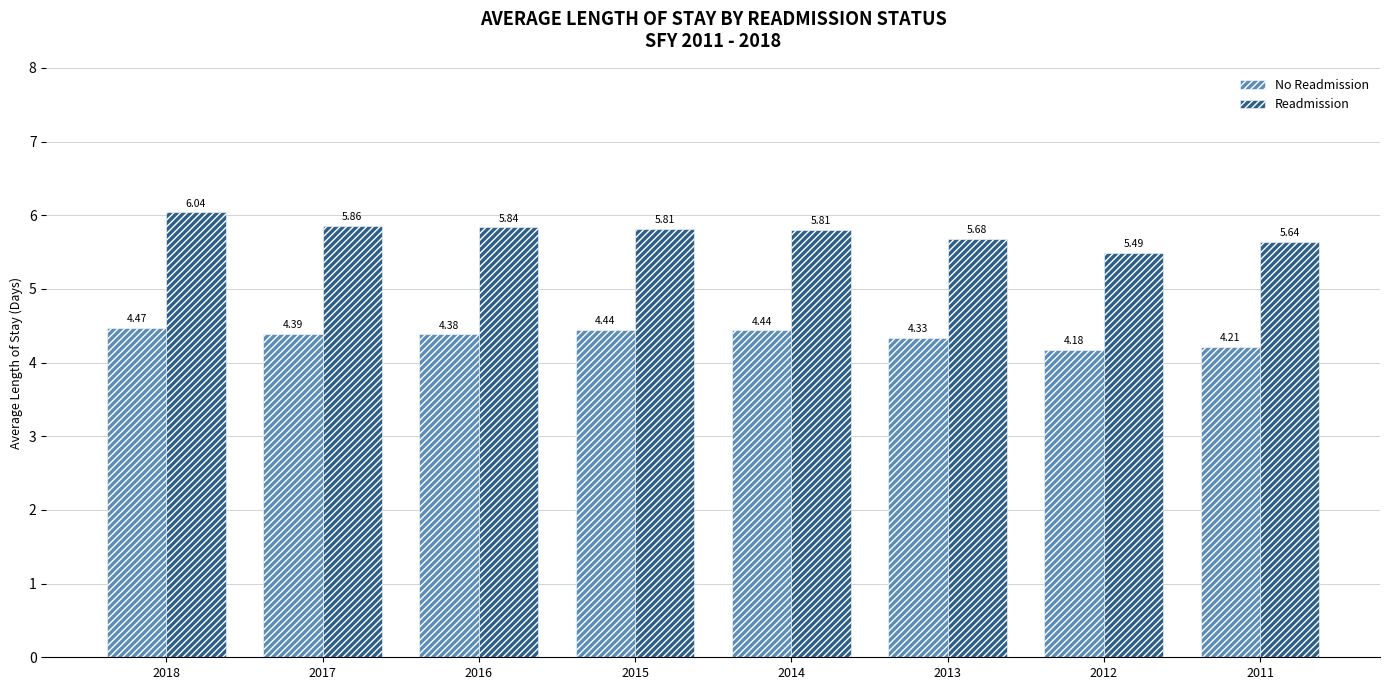

Between 2018 and 2013, which series saw the biggest shift?

Readmission